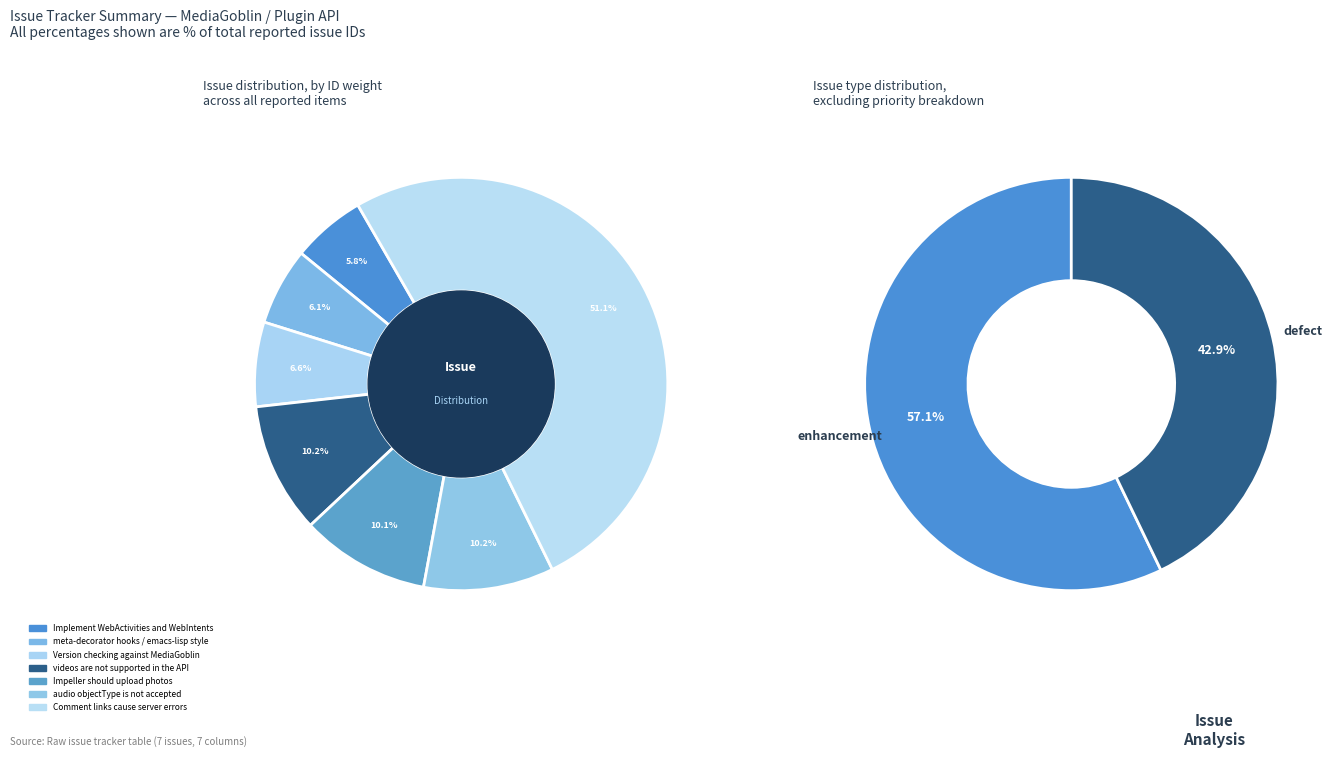

Between videos are not supported
in the API and Version checking against
MediaGoblin, which is larger?

videos are not supported
in the API